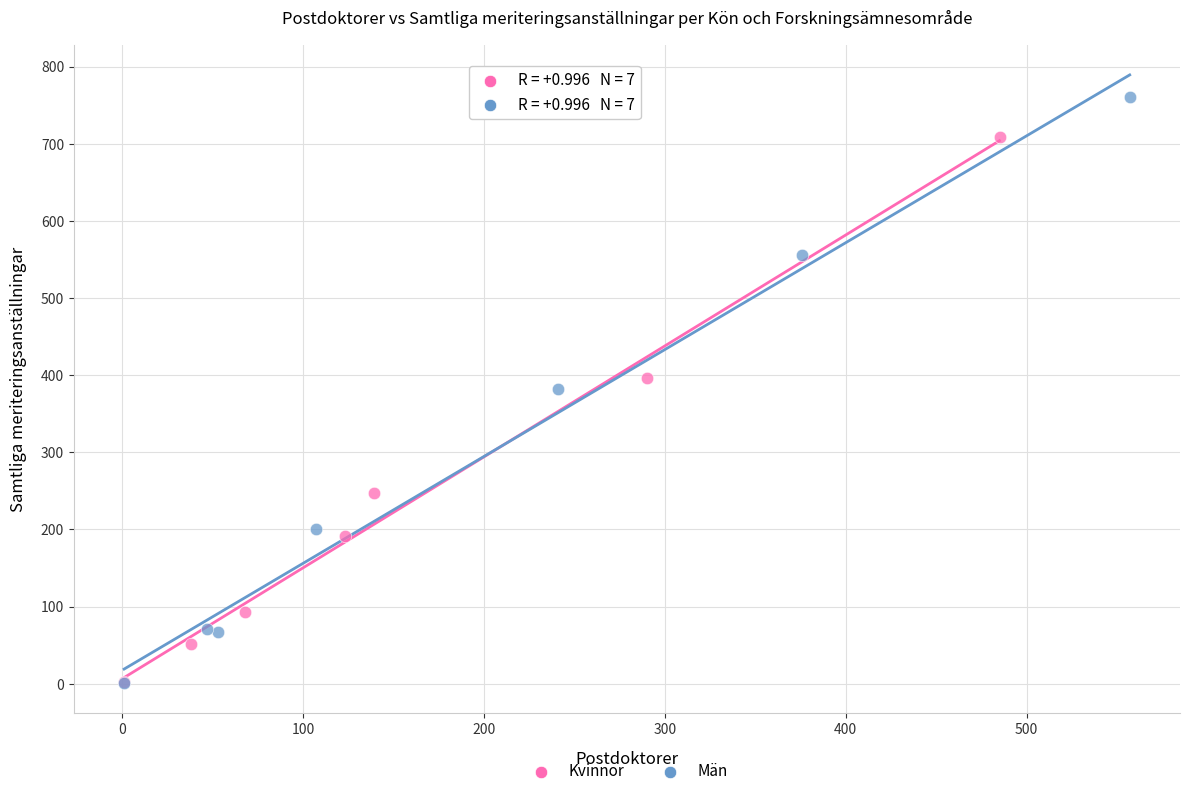

Which series reaches the maximum Y coordinate?

Män